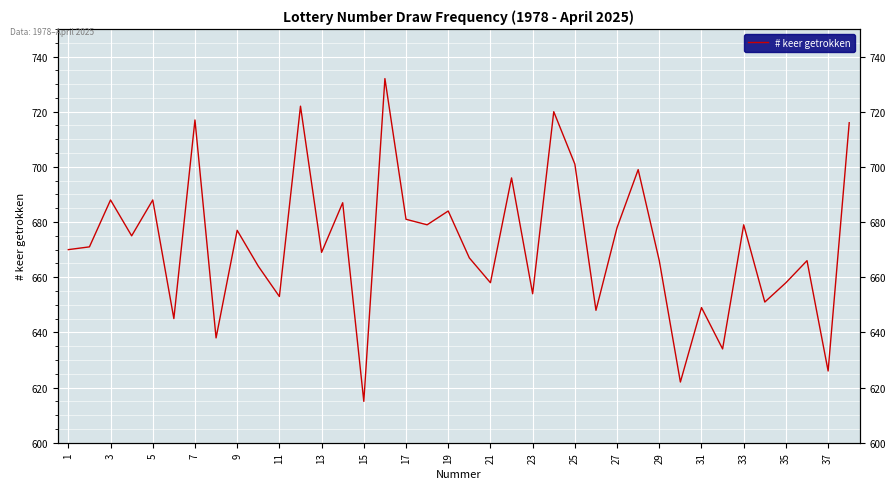

True or false: the data has more than 1 interior local peaks.

True